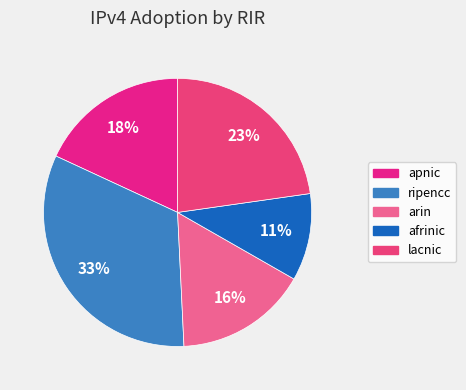

Rank the categories by value from lowest to highest.

afrinic, arin, apnic, lacnic, ripencc